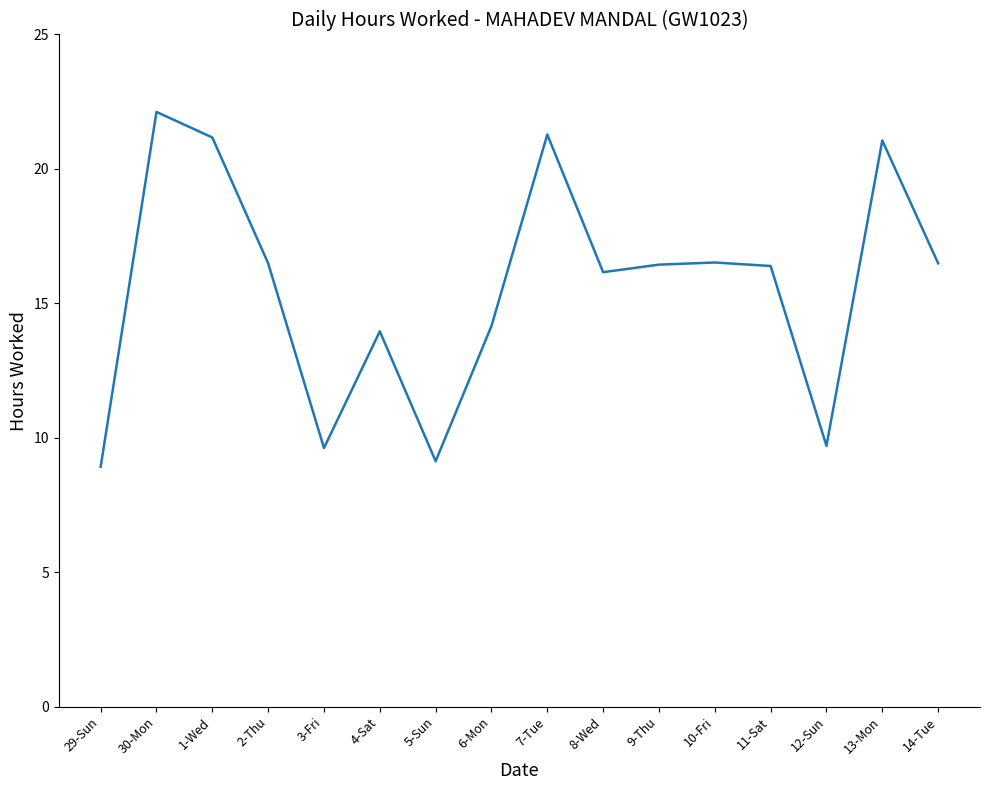

Between 6-Mon and 13-Mon, which is larger?

13-Mon